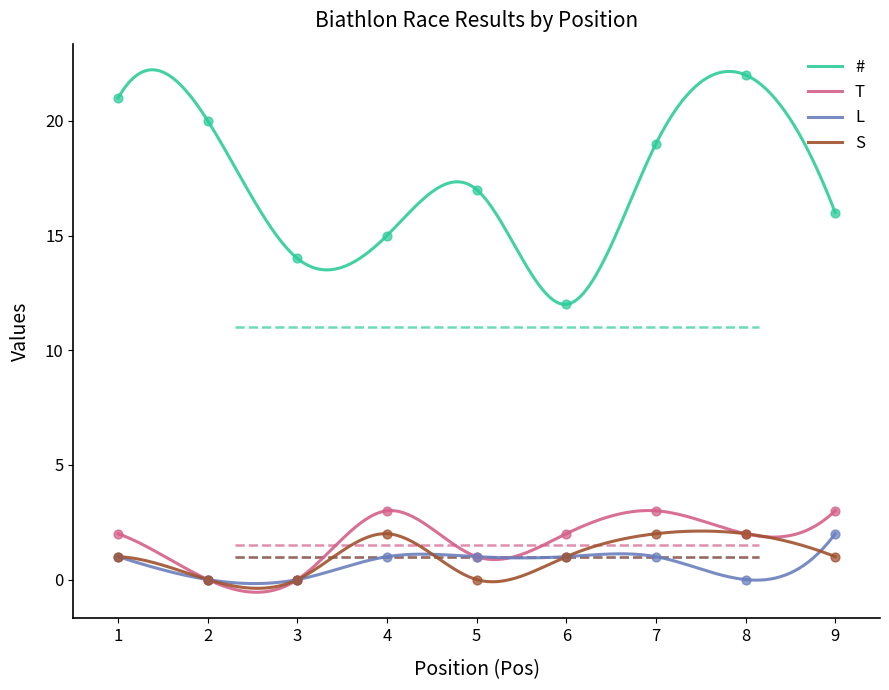

What is the total value across all series at 6?

16